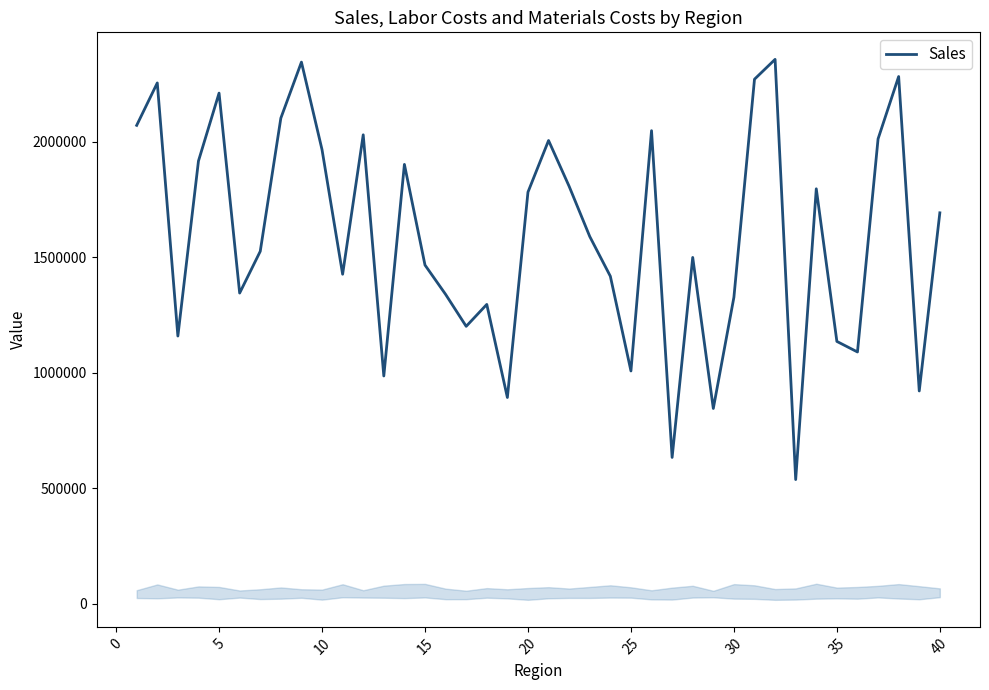

What is the minimum value shown in the chart?

537921